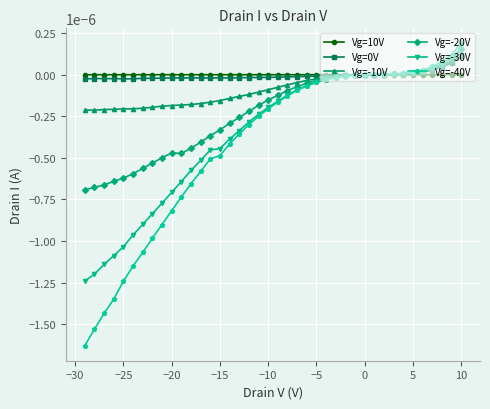

What are all the series names shown in the legend?

Vg=10V, Vg=0V, Vg=-10V, Vg=-20V, Vg=-30V, Vg=-40V